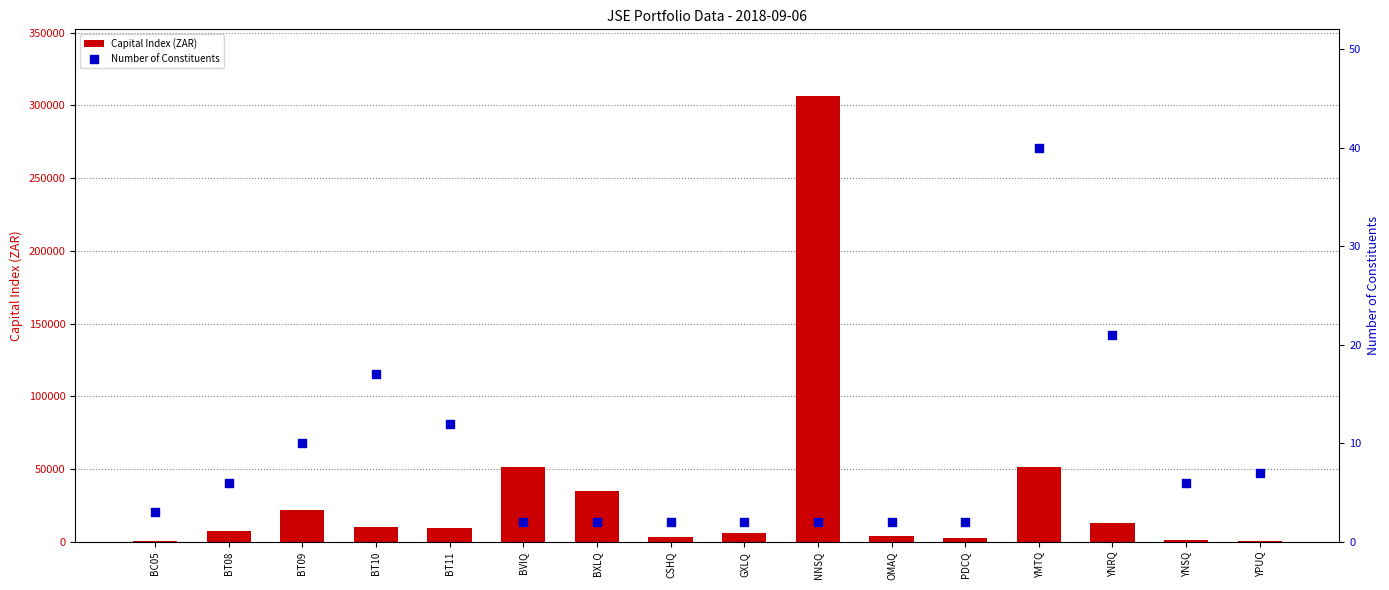

What are all the series names shown in the legend?

Capital Index (ZAR), Number of Constituents